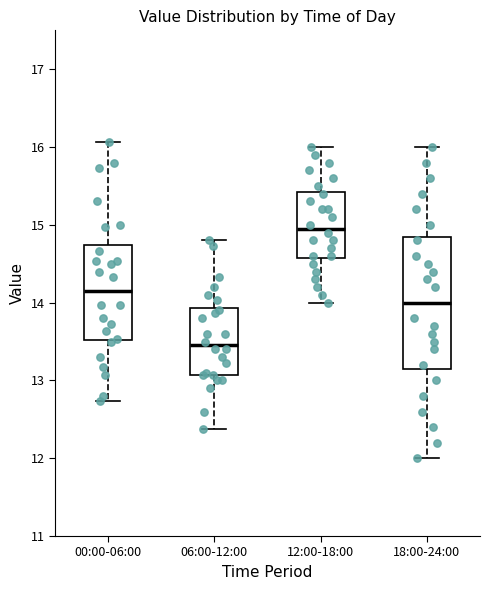

Where does the median line of the box for 00:00-06:00 sit on the y-axis? The values are not printed on the chart, so give them approximately, as read against the axis.

14.2